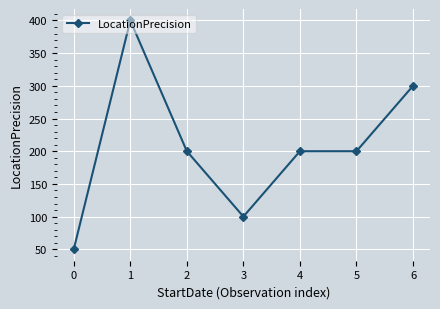

What is the sum of the values at 6 and 1?

700